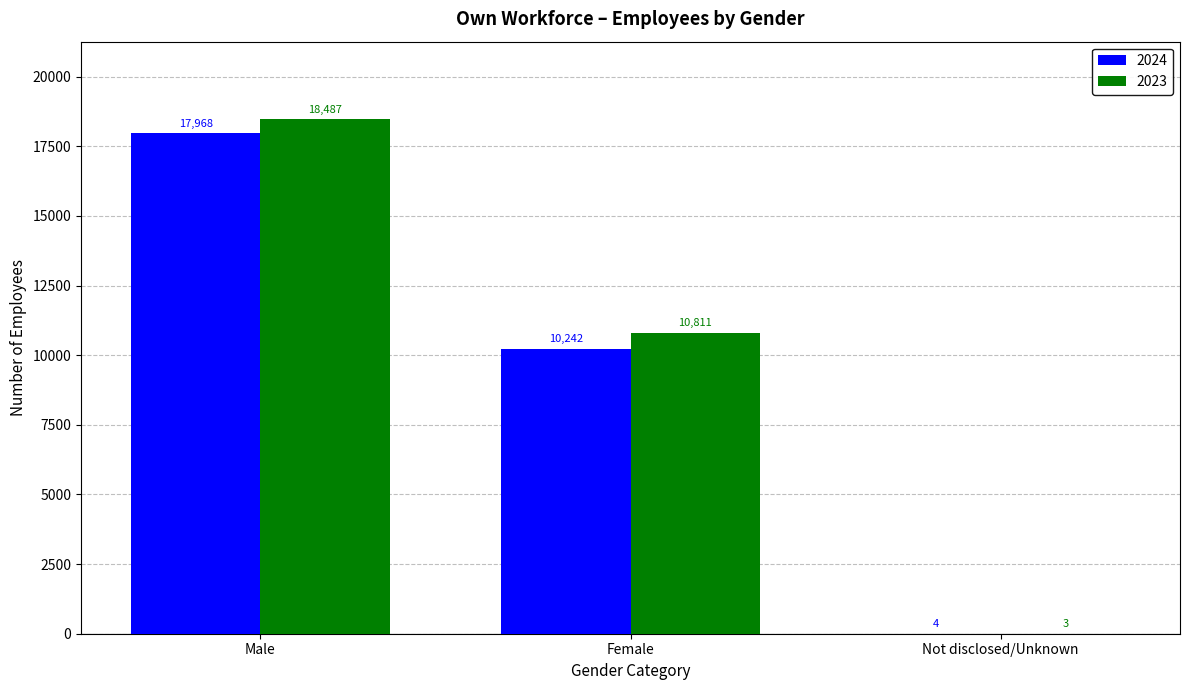

Which series has the largest total across all categories?

2023